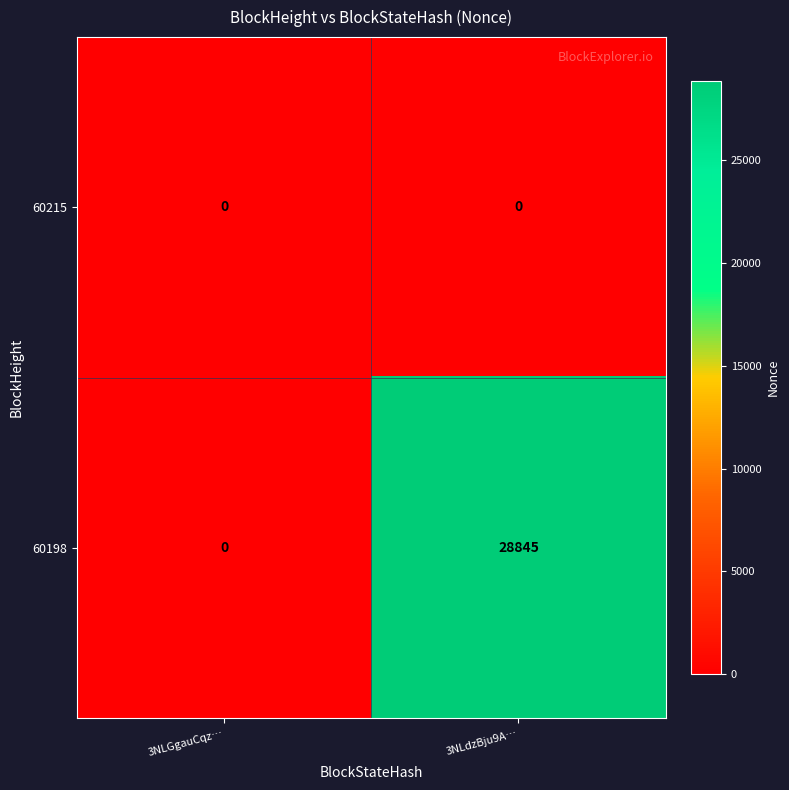

What is the spread (max minus min) of values at 3NLdzBju9A…?

28845